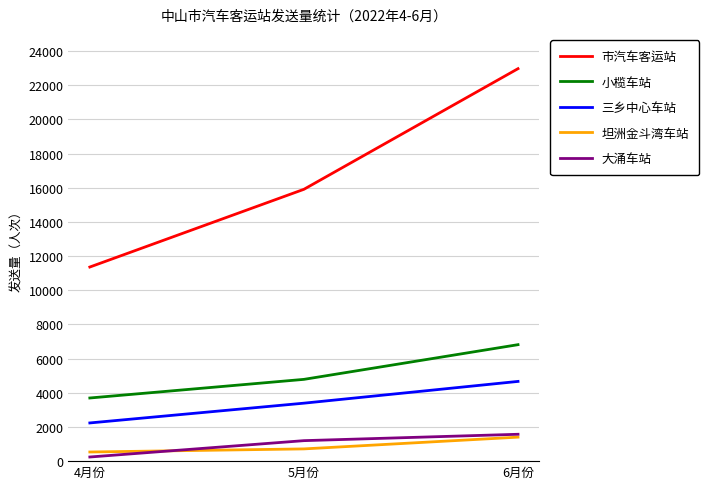

What is the highest value of the 大涌车站 series?

1572